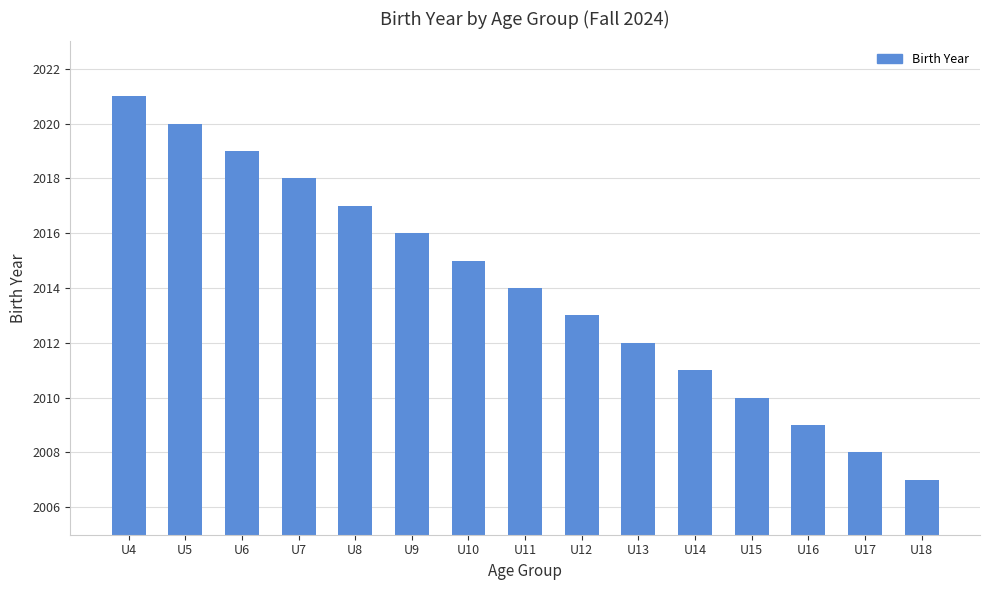

Rank the categories by value from lowest to highest.

U18, U17, U16, U15, U14, U13, U12, U11, U10, U9, U8, U7, U6, U5, U4